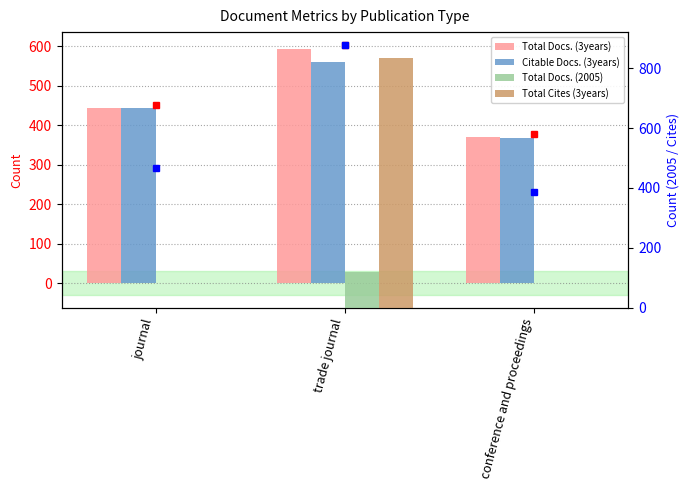

What is the greatest value displayed?

835